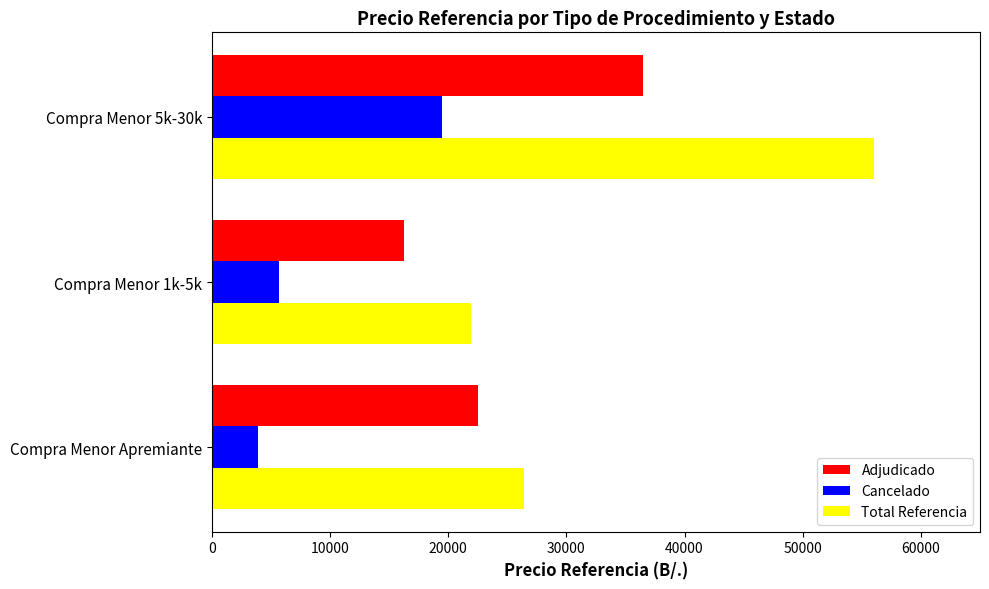

At which label does Total Referencia reach its minimum?

Compra Menor 1k-5k